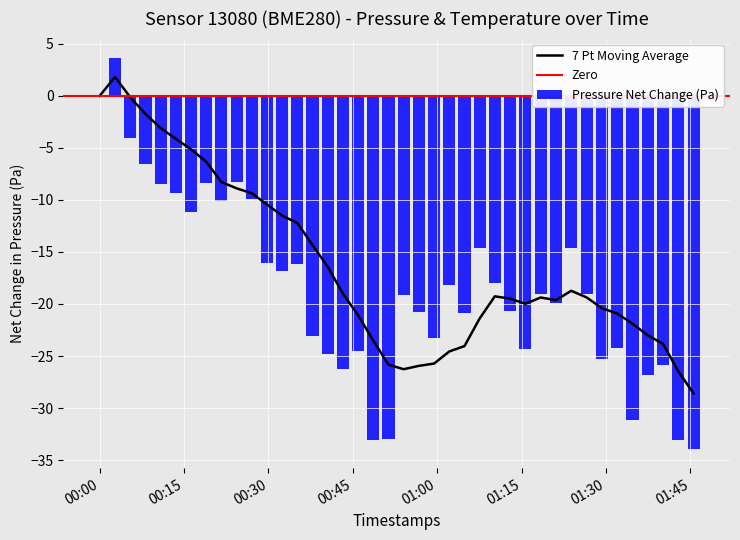

What is the average value?

-18.5